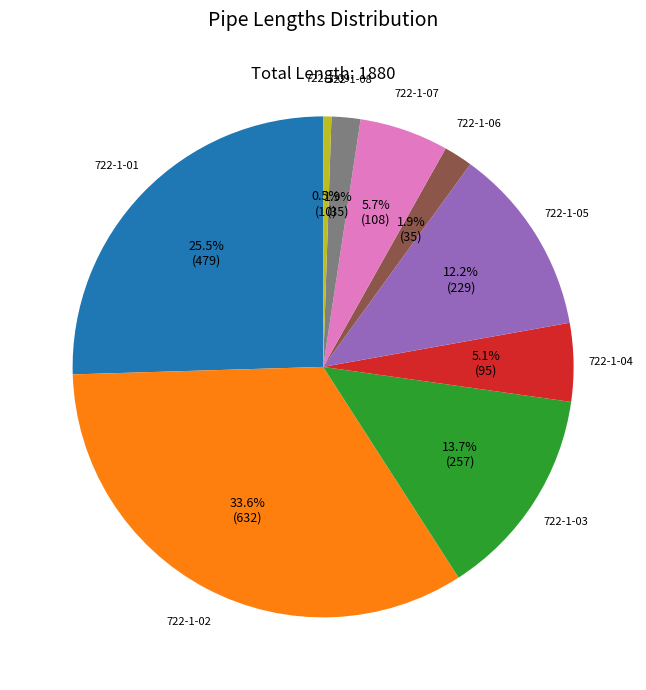

Is it true that 722-1-08 is 2% of the pie?

True